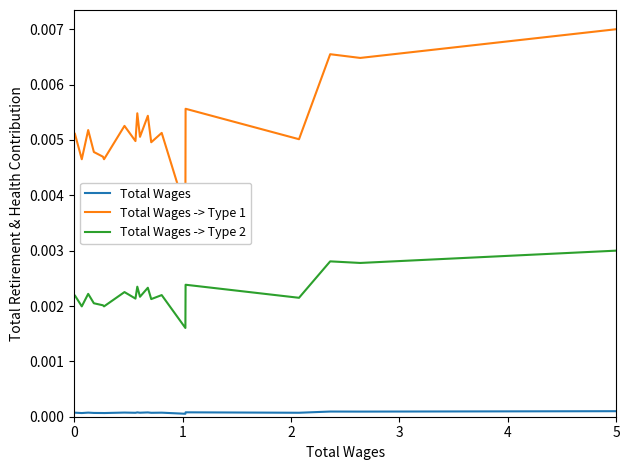

The Total Wages series shows 0.0 at 5. True or false?

True